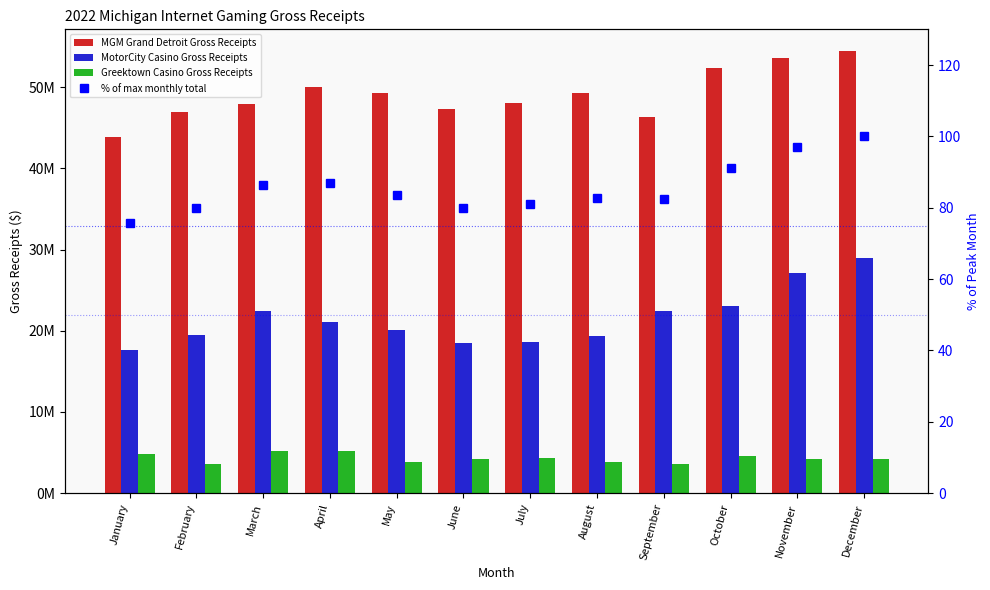

Which series has the largest total across all categories?

MGM Grand Detroit Gross Receipts